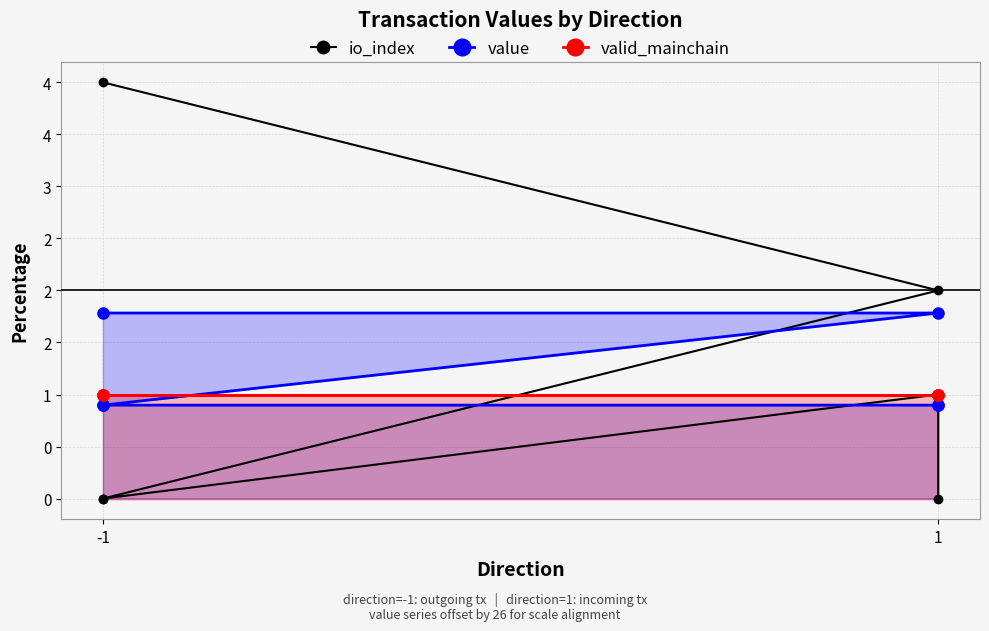

Which series changed the most between -1 and 3?

io_index